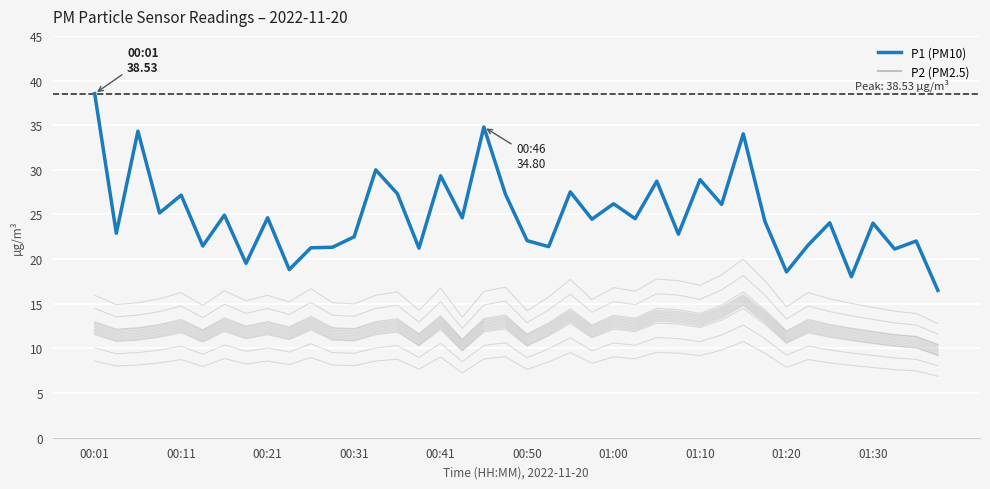

What is the greatest value displayed?

38.5